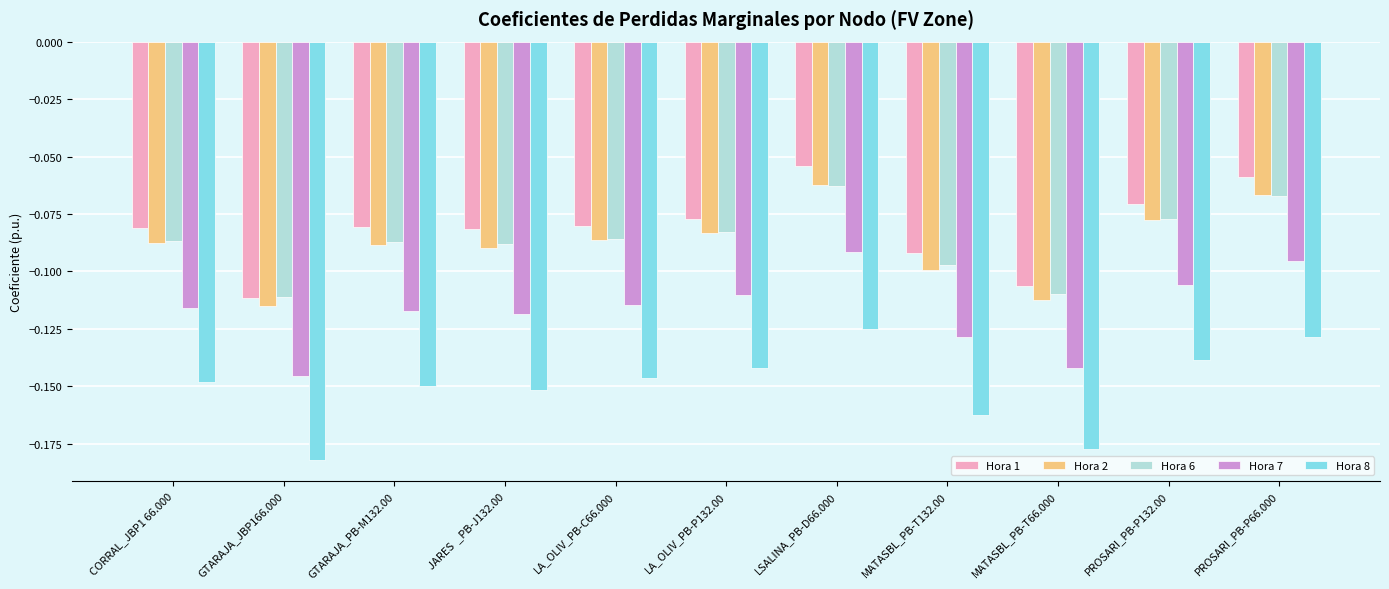

How many categories are shown in the chart?

11